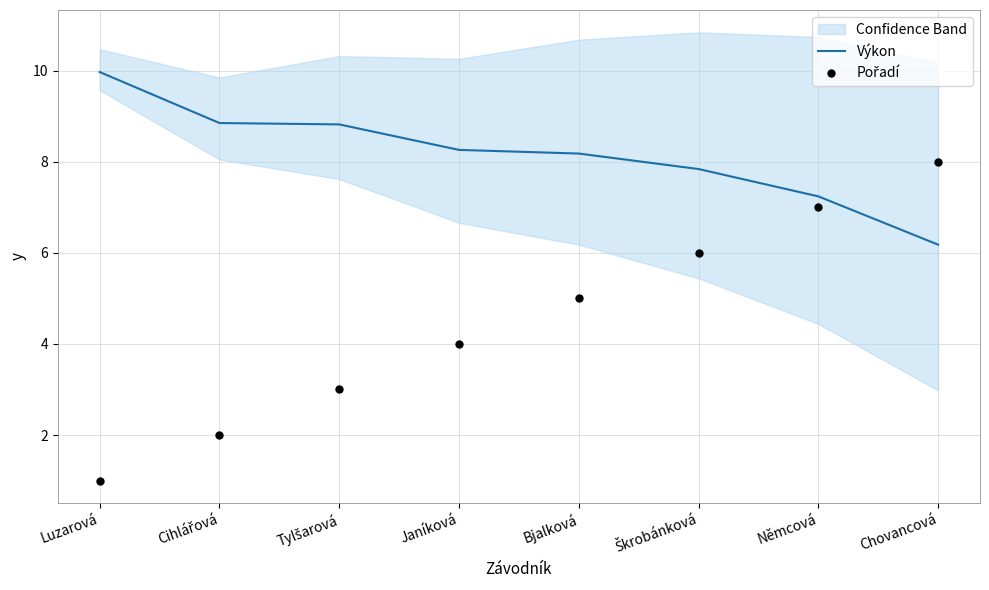

Which series reaches the maximum Y coordinate?

Výkon